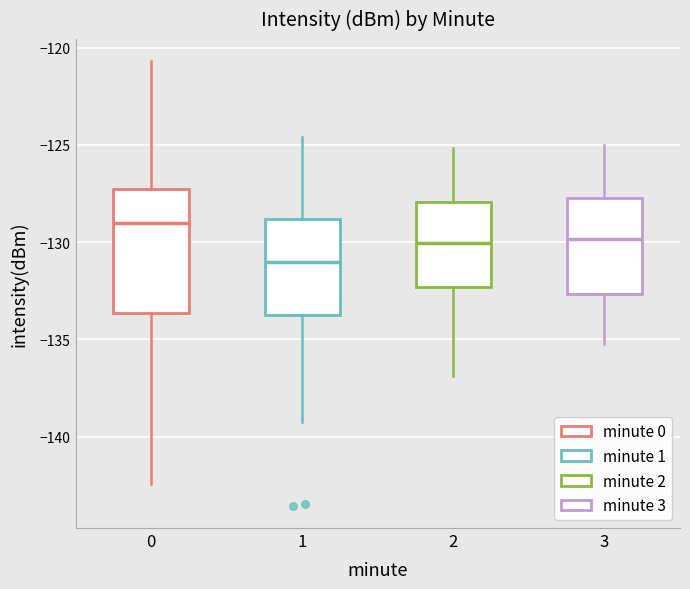

Reading left to right, read every box against the y-axis: the position of its median line, the range the box covers, and the ends of its whiskers. The values are not printed on the chart, so give them approximately, as read against the axis.

0: median -129.0, box -133.5 to -127.5, whiskers -142.5 to -120.5
1: median -131.0, box -134.0 to -129.0, whiskers -139.0 to -124.5
2: median -130.0, box -132.5 to -128.0, whiskers -137.0 to -125.0
3: median -130.0, box -132.5 to -127.5, whiskers -135.0 to -125.0